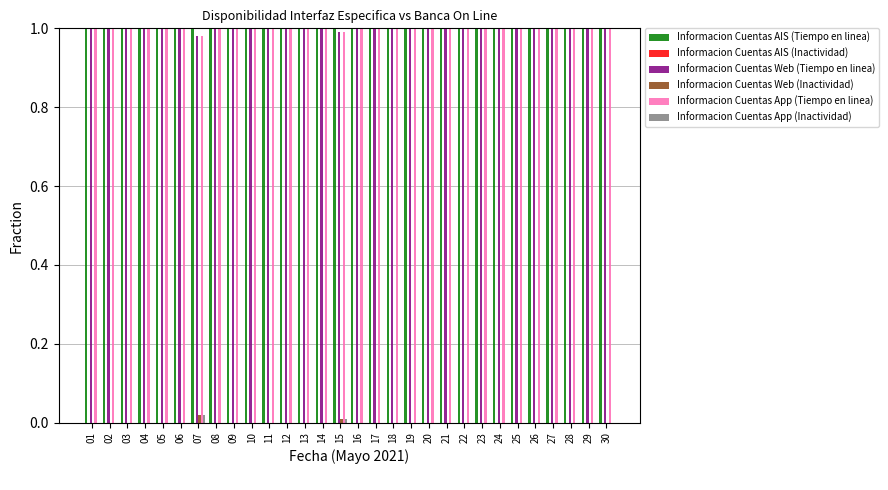

Is it true that Informacion Cuentas App (Tiempo en linea) equals 0.4 at 06?

False